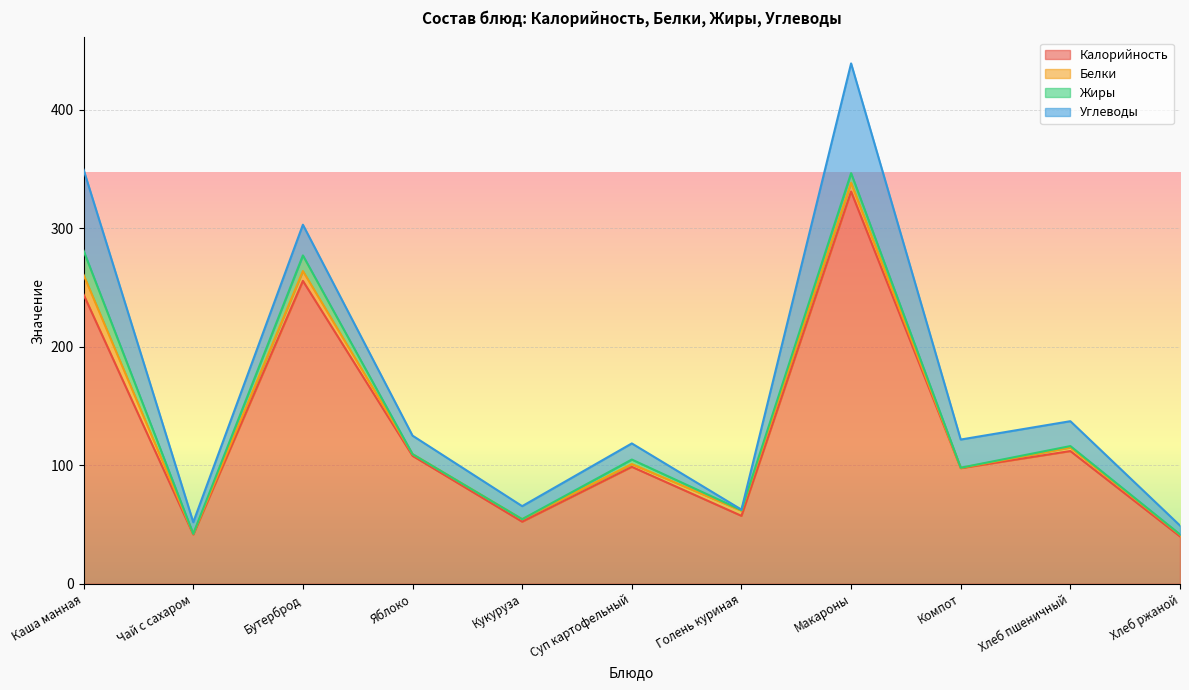

True or false: Калорийность and Углеводы intersect in this chart.

False